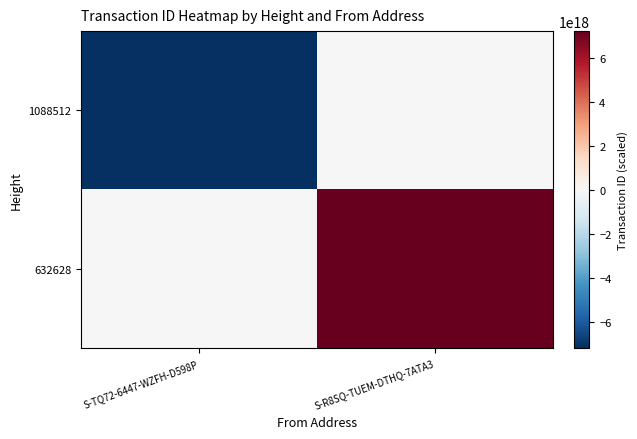

Which label corresponds to the smallest value in the chart?

S-TQ72-6447-WZFH-D598P